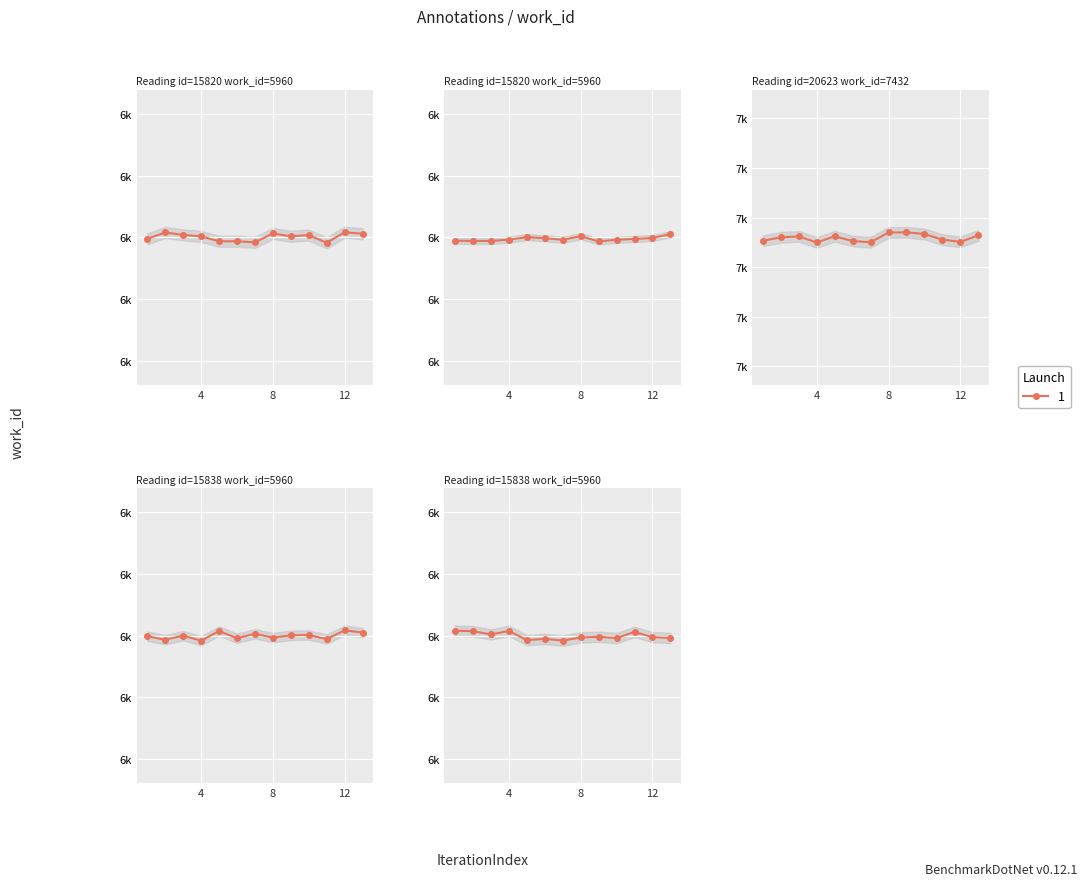

The value at 20623 is 7432. True or false?

True